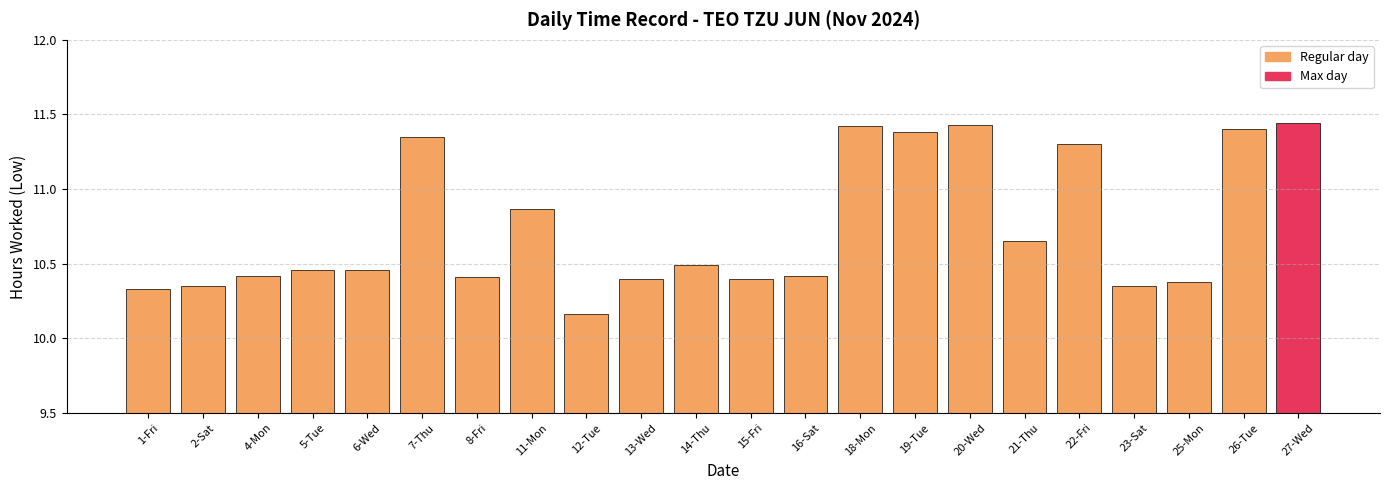

What is the label of the 11th bar from the left?

14-Thu